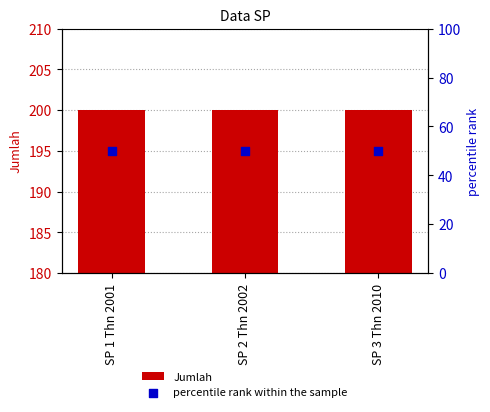

Is the value of Jumlah at SP 3 Thn 2010 greater than the value of percentile rank within the sample at SP 3 Thn 2010?

Yes